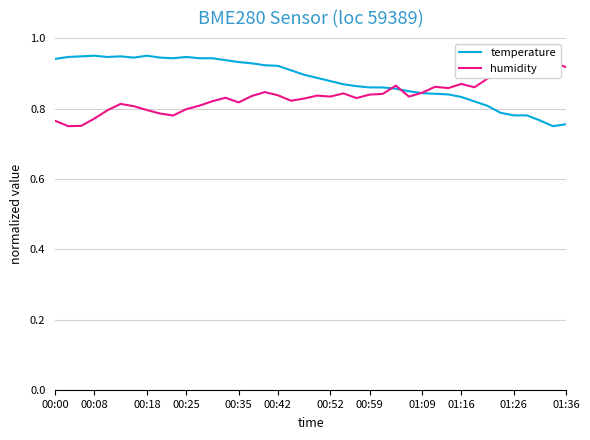

The temperature series shows 1.6 at 00:35. True or false?

False